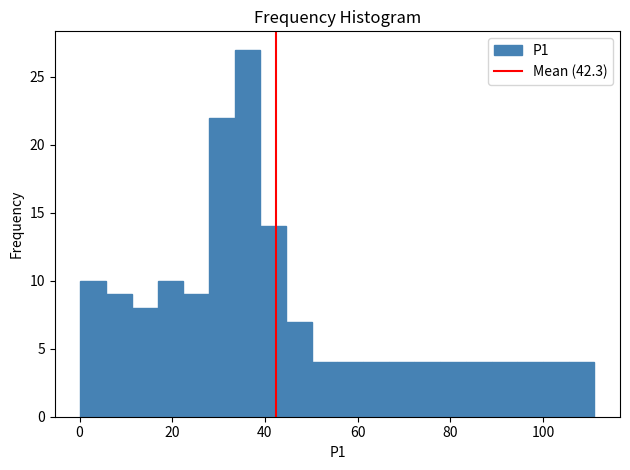

Around what value on the x-axis is the tallest bar? Give the approximate position of its centre, as read against the axis.

36